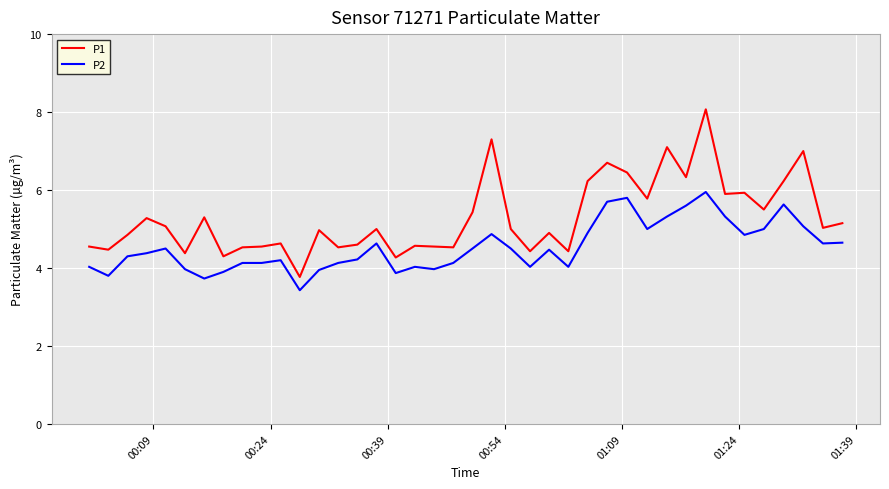

What is the sum of all P1 values?

211.6